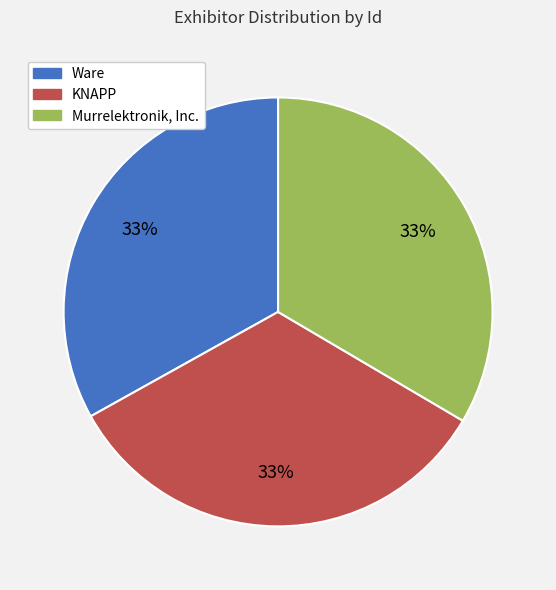

To the nearest percent, what percentage of the pie is Murrelektronik, Inc.?

33%